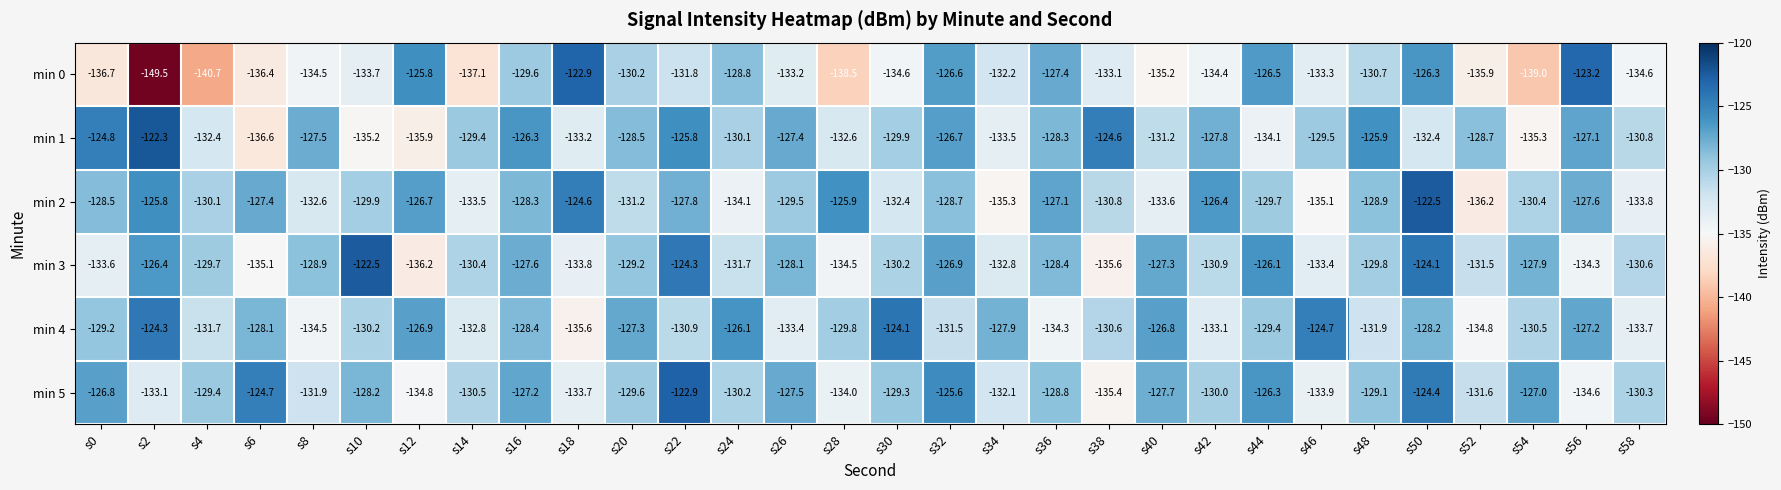

Is it true that min 4 equals -131.5 at s32?

True